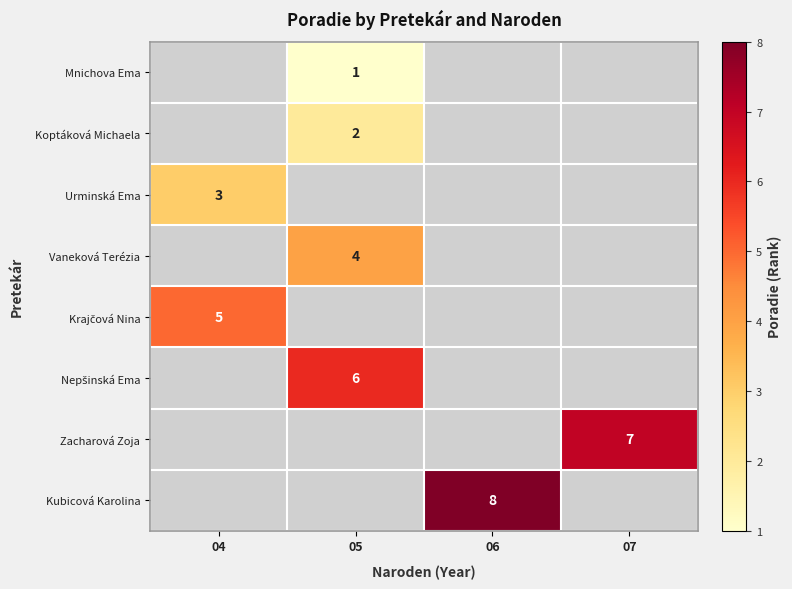

Is it true that Koptáková Michaela equals 1 at 05?

False